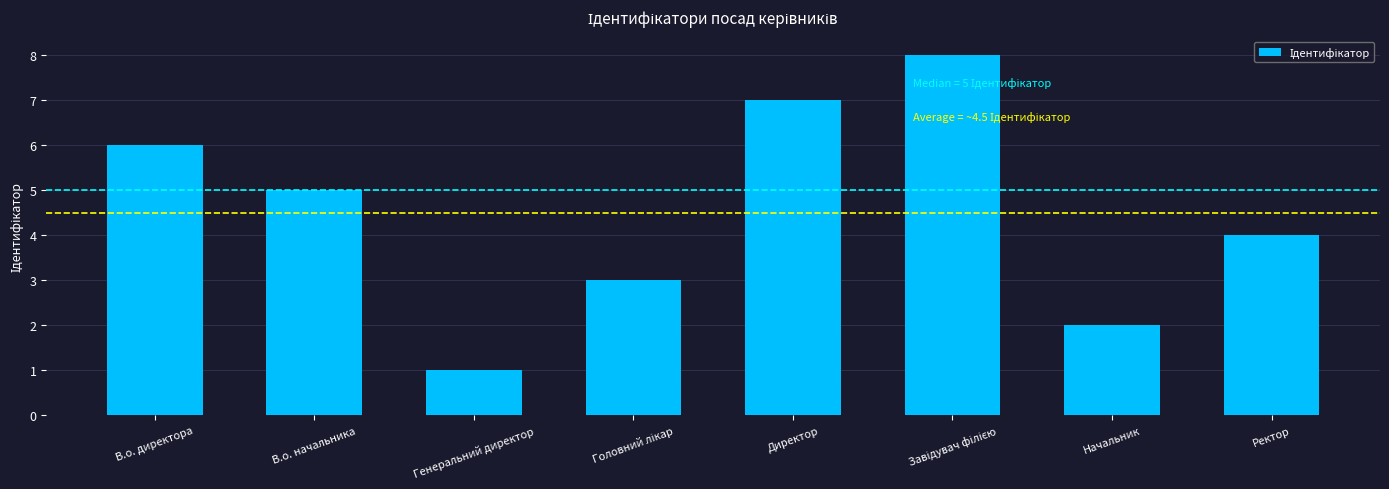

Does the chart contain any negative values?

No